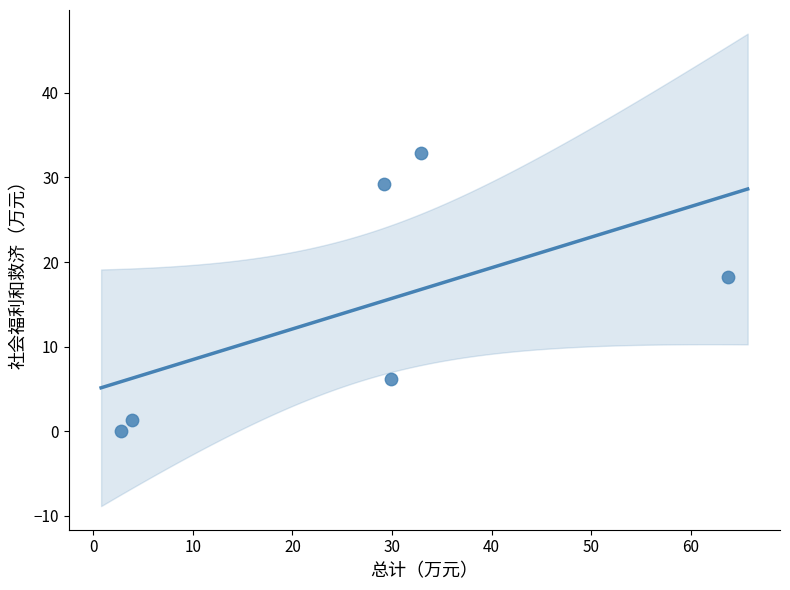

What is the range of Y values (max minus min)?

32.9